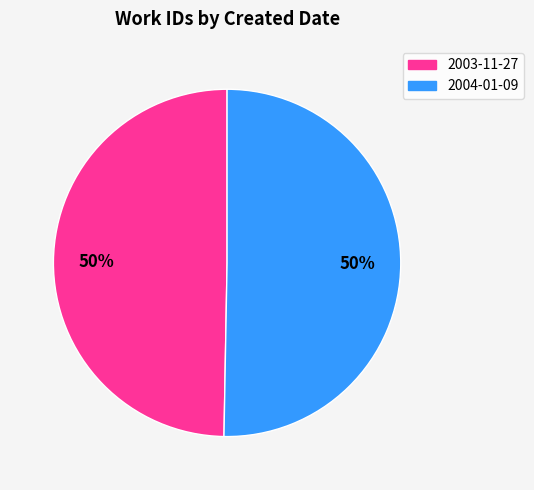

What is the ratio of the value at 2003-11-27 to the value at 2004-01-09?

1.0